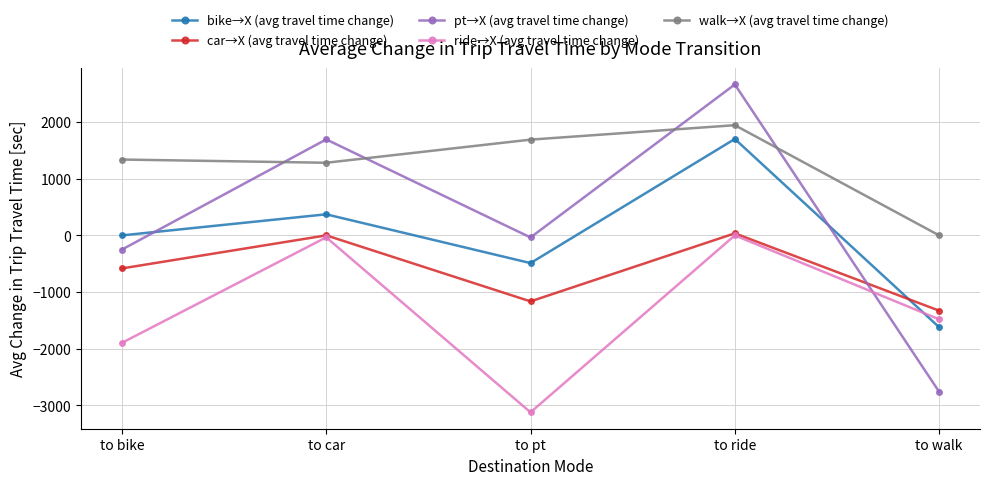

Which series changed the most between to bike and to ride?

pt→X (avg travel time change)